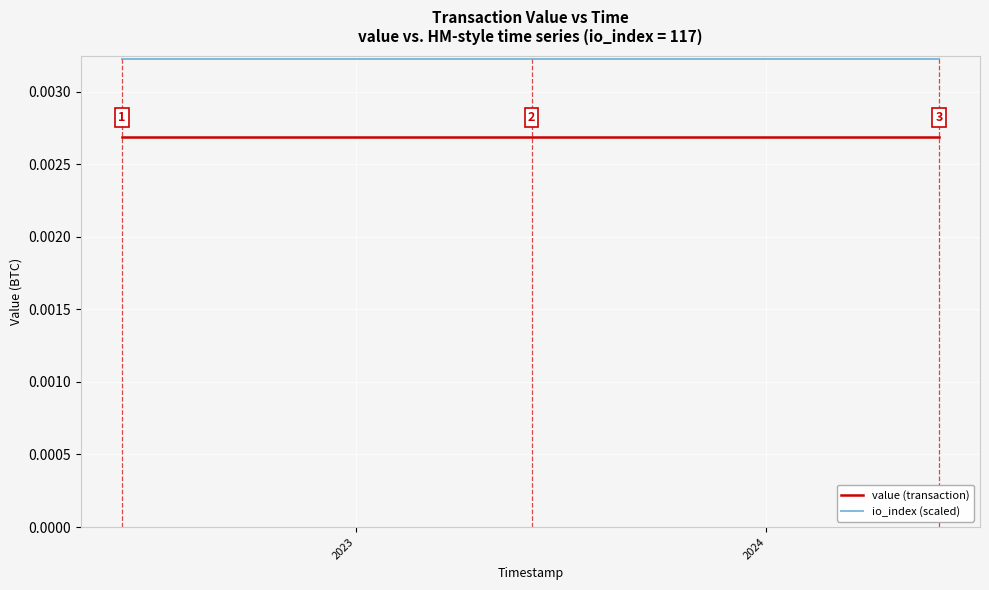

Rank the series by their maximum value, from highest to lowest.

io_index (scaled), value (transaction)